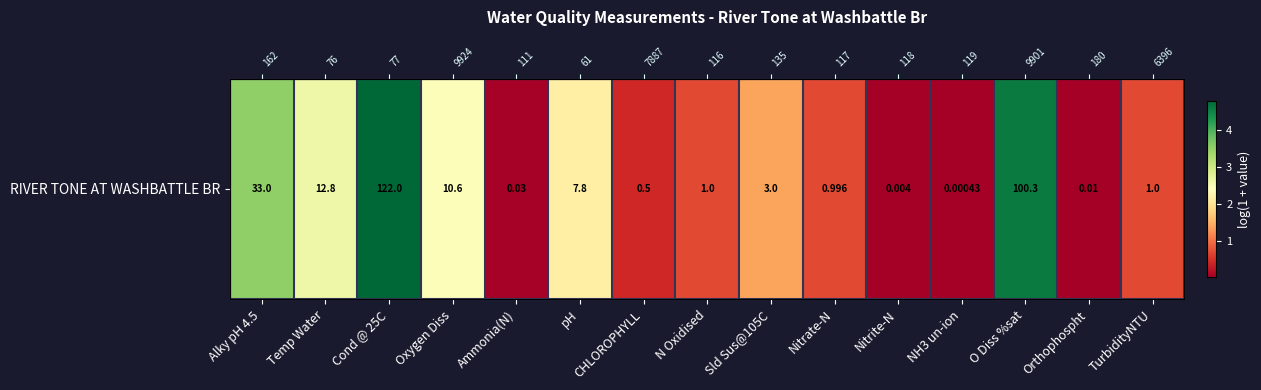

Reading left to right, transcribe all the data shown in this chart.

3.5	2.6	4.8	2.5	0.0	2.2	0.4	0.7	1.4	0.7	0.0	0.0	4.6	0.0	0.7